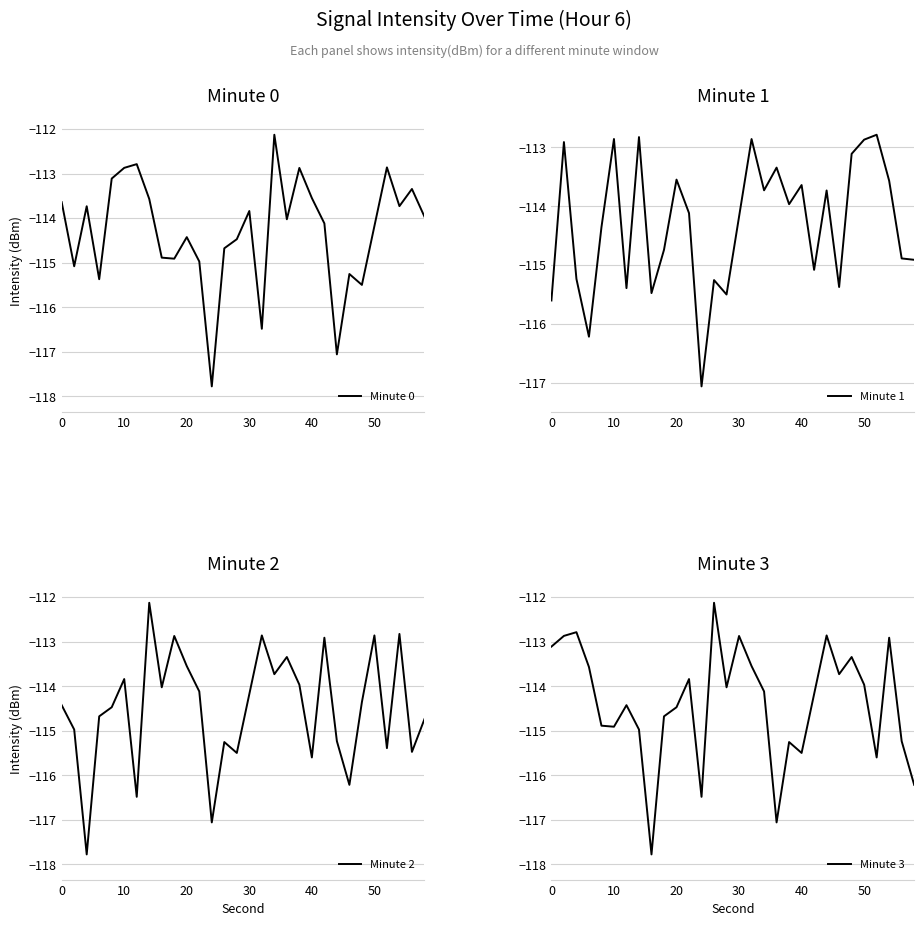

Reading left to right, list all the values displayed in this chart.

Minute 0: -113.6	-115.1	-113.7	-115.4	-113.1	-112.9	-112.8	-113.6	-114.9	-114.9	-114.4	-115.0	-117.8	-114.7	-114.5	-113.8	-116.5	-112.1	-114.0	-112.9	-113.6	-114.1	-117.1	-115.3	-115.5	-114.2	-112.9	-113.7	-113.3	-114.0
Minute 1: -115.6	-112.9	-115.2	-116.2	-114.4	-112.9	-115.4	-112.8	-115.5	-114.7	-113.6	-114.1	-117.1	-115.3	-115.5	-114.2	-112.9	-113.7	-113.3	-114.0	-113.6	-115.1	-113.7	-115.4	-113.1	-112.9	-112.8	-113.6	-114.9	-114.9
Minute 2: -114.4	-115.0	-117.8	-114.7	-114.5	-113.8	-116.5	-112.1	-114.0	-112.9	-113.6	-114.1	-117.1	-115.3	-115.5	-114.2	-112.9	-113.7	-113.3	-114.0	-115.6	-112.9	-115.2	-116.2	-114.4	-112.9	-115.4	-112.8	-115.5	-114.7
Minute 3: -113.1	-112.9	-112.8	-113.6	-114.9	-114.9	-114.4	-115.0	-117.8	-114.7	-114.5	-113.8	-116.5	-112.1	-114.0	-112.9	-113.6	-114.1	-117.1	-115.3	-115.5	-114.2	-112.9	-113.7	-113.3	-114.0	-115.6	-112.9	-115.2	-116.2